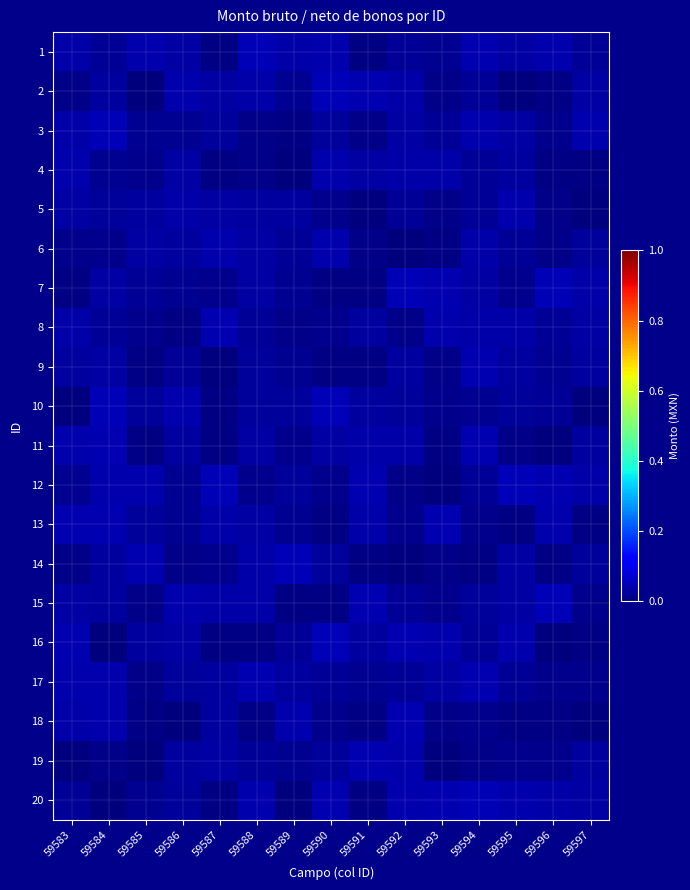

Which has a higher value, 59595 or 59597?

59595